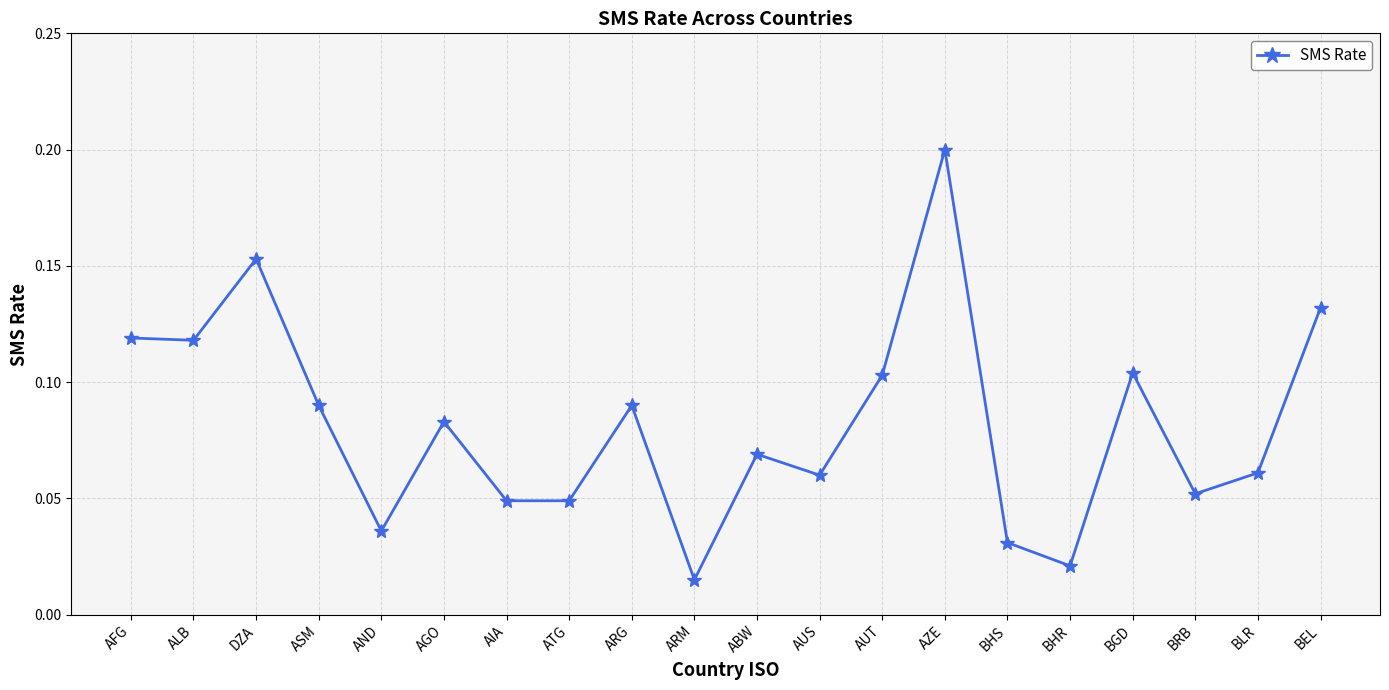

What is the sum of all values?

1.6